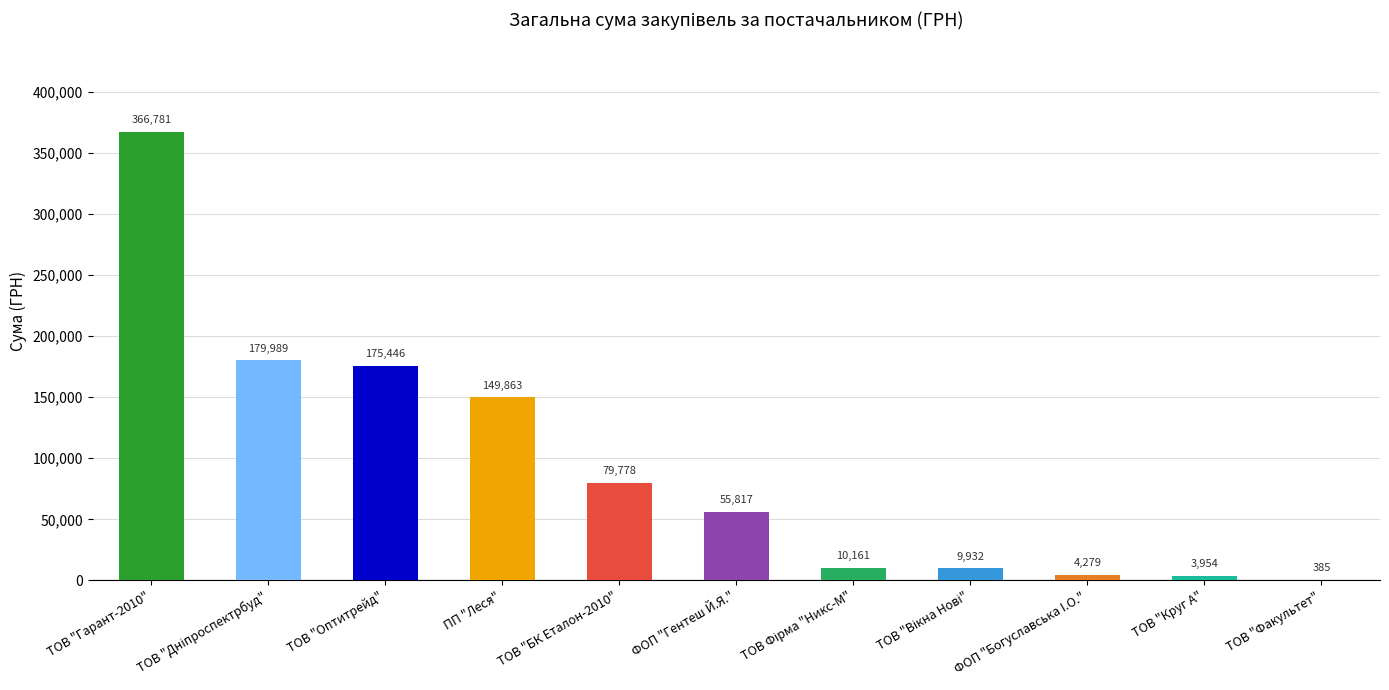

At which label does the data first exceed 55817?

ТОВ "Гарант-2010"